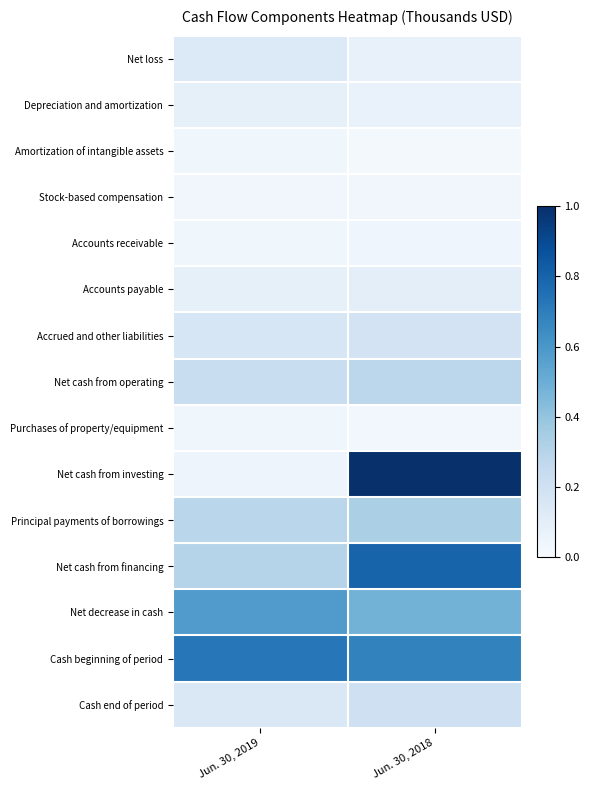

How many categories are shown in the chart?

2